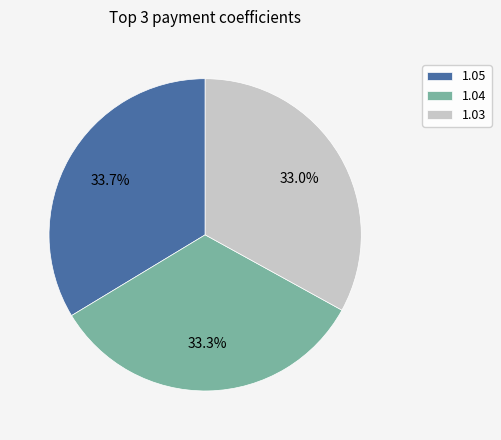

What portion of the pie excludes 1.05?

66.3%